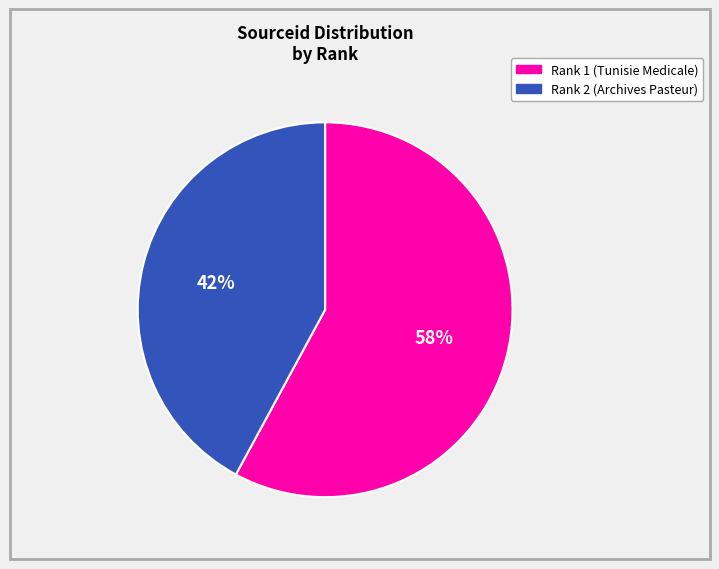

How many slices are in this pie chart?

2